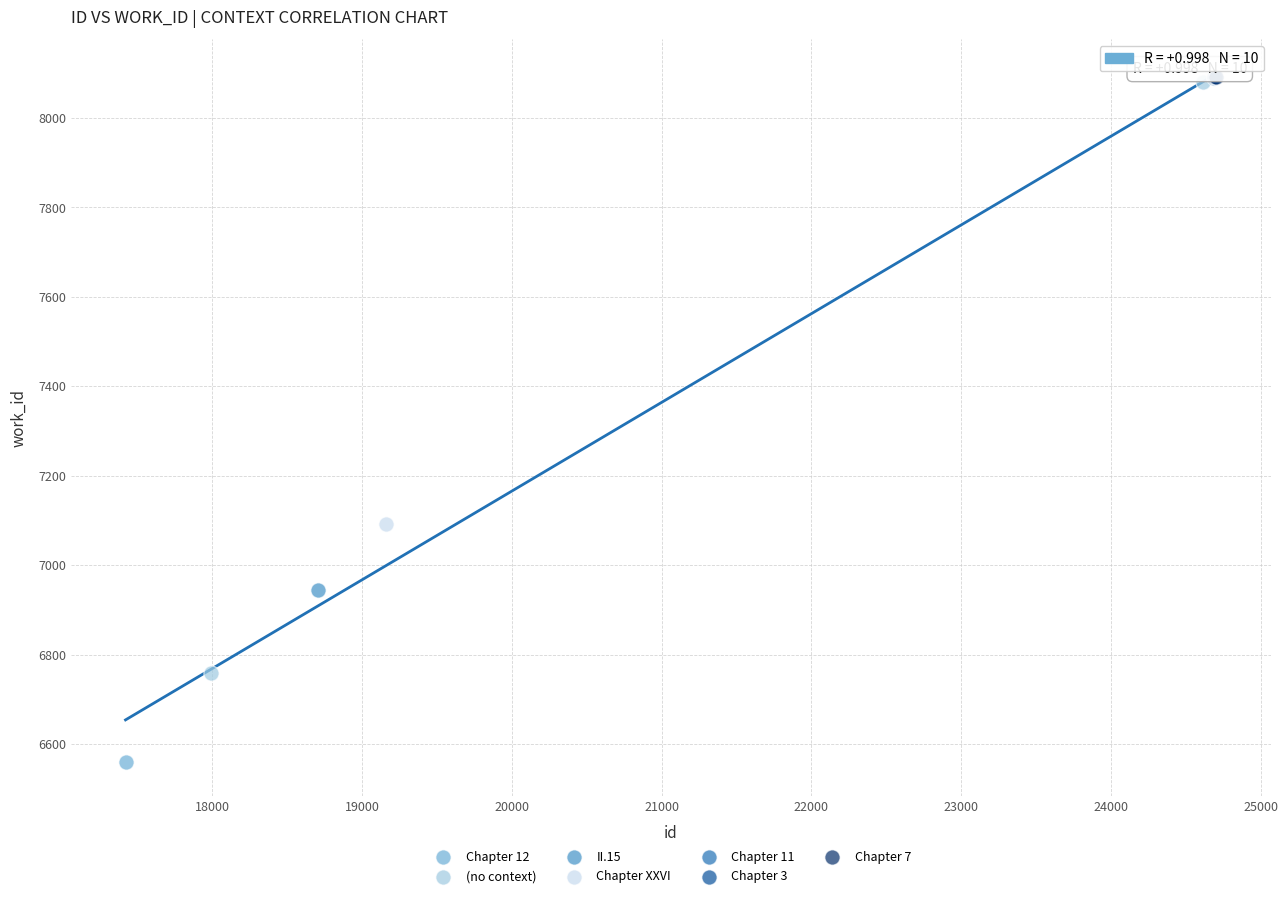

What are all the series names shown in the legend?

Chapter 12, (no context), II.15, Chapter XXVI, Chapter 11, Chapter 3, Chapter 7